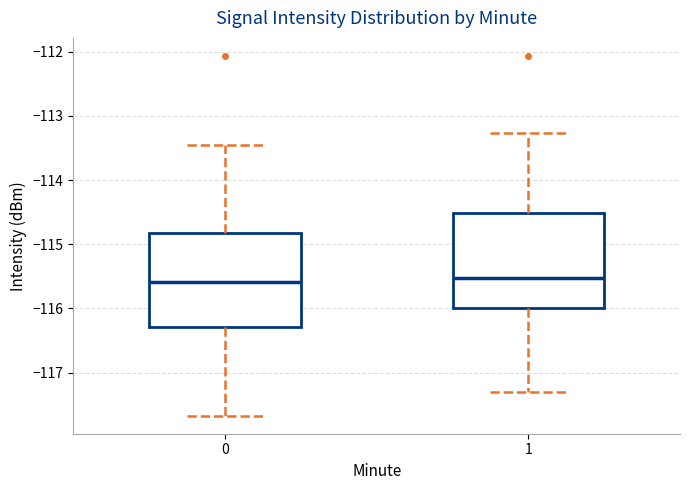

Reading left to right, read every box against the y-axis: the position of its median line, the range the box covers, and the ends of its whiskers. The values are not printed on the chart, so give them approximately, as read against the axis.

0: median -115.6, box -116.3 to -114.8, whiskers -117.7 to -113.4
1: median -115.5, box -116.0 to -114.5, whiskers -117.3 to -113.3